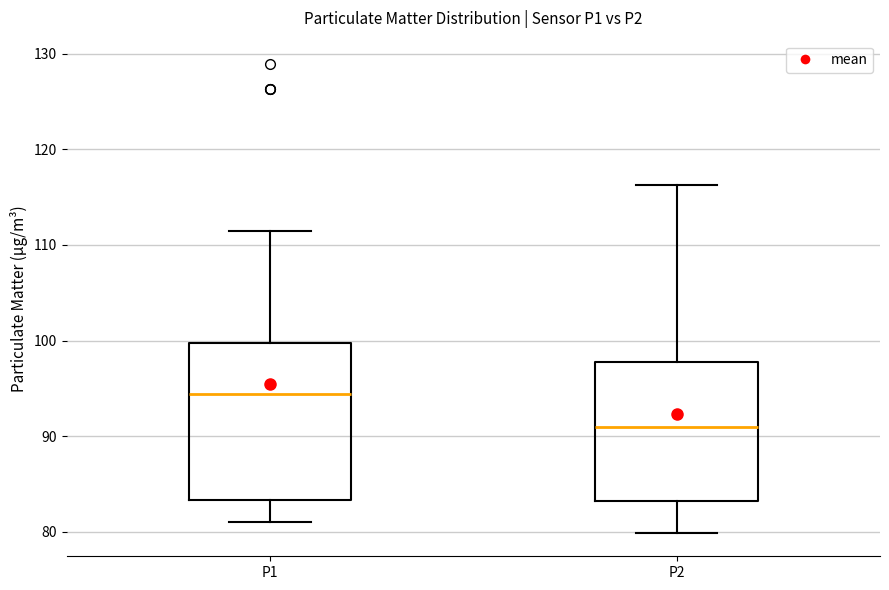

Where is the upper edge of the box for P2 on the y-axis? The values are not printed on the chart, so give them approximately, as read against the axis.

98